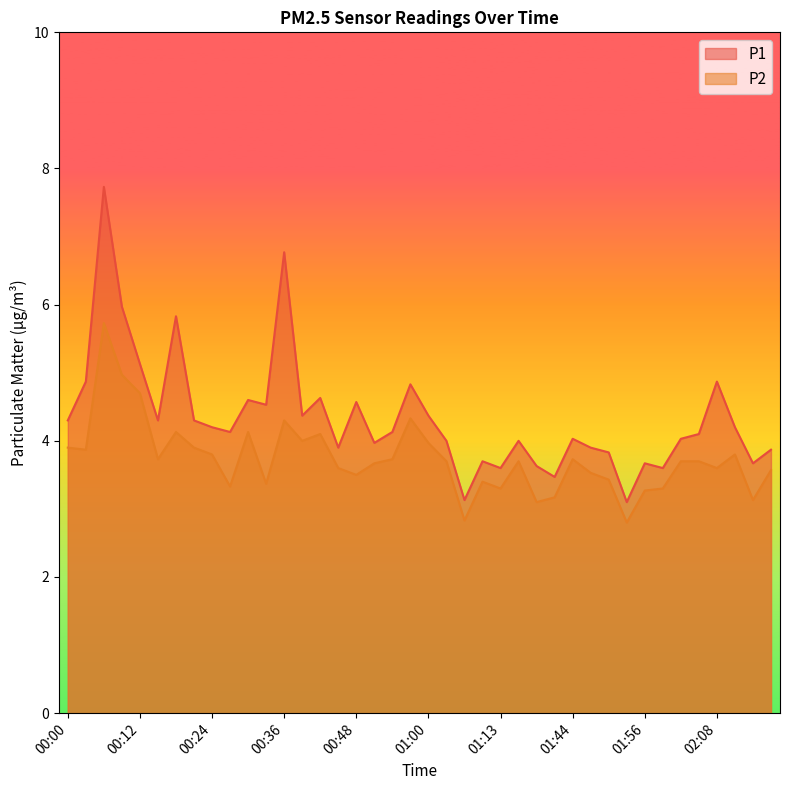

Reading right to left, list all the values displayed in this chart.

P1: 02:18=3.9	02:15=3.7	02:12=4.2	02:08=4.9	02:05=4.1	02:02=4.0	01:59=3.6	01:56=3.7	01:53=3.1	01:50=3.8	01:47=3.9	01:44=4.0	01:41=3.5	01:38=3.6	01:16=4.0	01:13=3.6	01:10=3.7	01:07=3.1	01:04=4.0	01:00=4.4	00:57=4.8	00:54=4.1	00:51=4.0	00:48=4.6	00:45=3.9	00:42=4.6	00:39=4.4	00:36=6.8	00:33=4.5	00:30=4.6	00:27=4.1	00:24=4.2	00:21=4.3	00:18=5.8	00:15=4.3	00:12=5.1	00:09=6.0	00:06=7.7	00:03=4.9	00:00=4.3
P2: 02:18=3.6	02:15=3.1	02:12=3.8	02:08=3.6	02:05=3.7	02:02=3.7	01:59=3.3	01:56=3.3	01:53=2.8	01:50=3.4	01:47=3.5	01:44=3.7	01:41=3.2	01:38=3.1	01:16=3.7	01:13=3.3	01:10=3.4	01:07=2.8	01:04=3.7	01:00=4.0	00:57=4.3	00:54=3.7	00:51=3.7	00:48=3.5	00:45=3.6	00:42=4.1	00:39=4.0	00:36=4.3	00:33=3.4	00:30=4.1	00:27=3.3	00:24=3.8	00:21=3.9	00:18=4.1	00:15=3.7	00:12=4.7	00:09=5.0	00:06=5.7	00:03=3.9	00:00=3.9